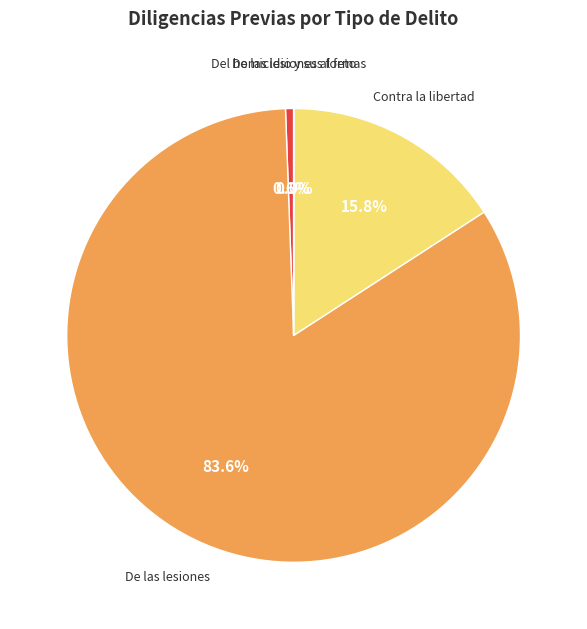

To the nearest percent, what is the difference between the largest and smallest slice percentages?

84%